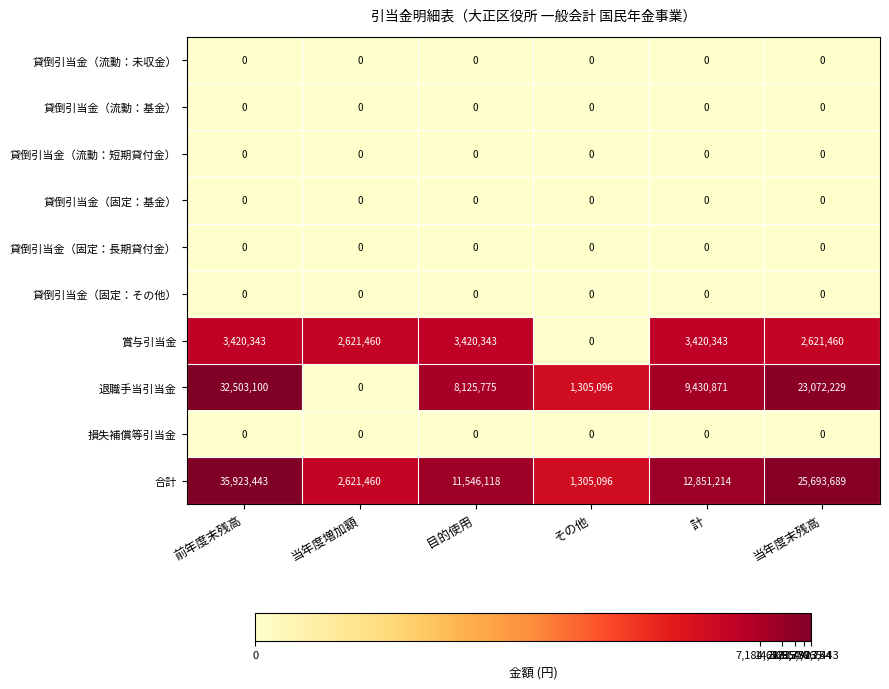

Is it true that 賞与引当金 equals 2621460 at 当年度増加額?

True